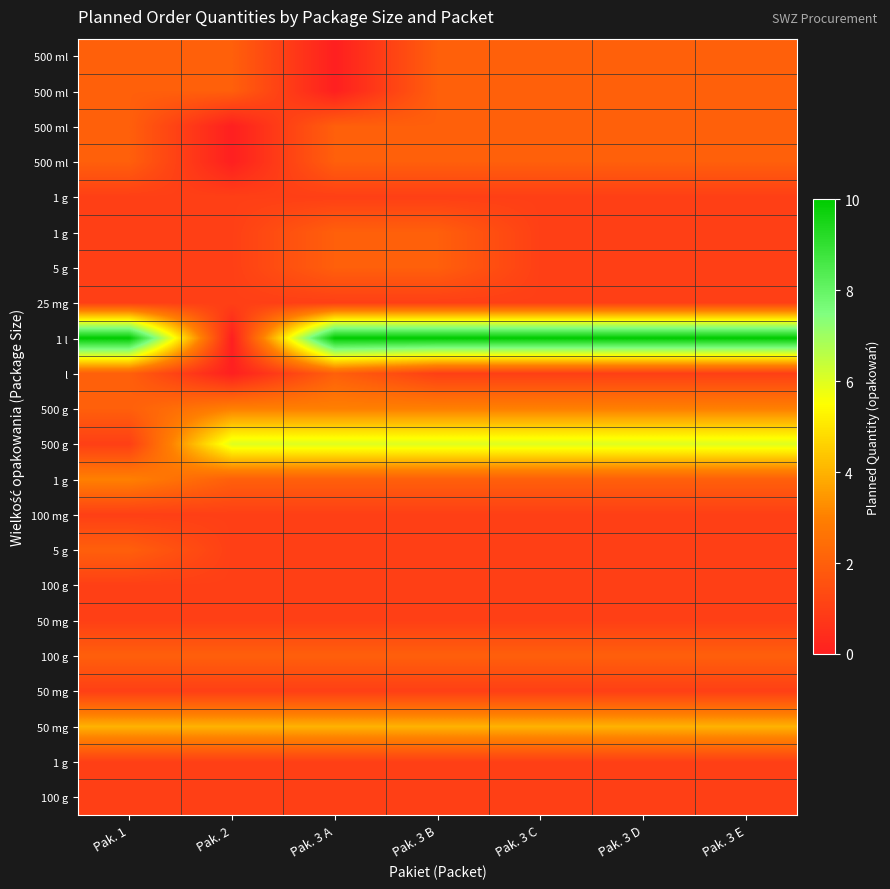

What is the difference between the highest and lowest values at Pak. 2?

6